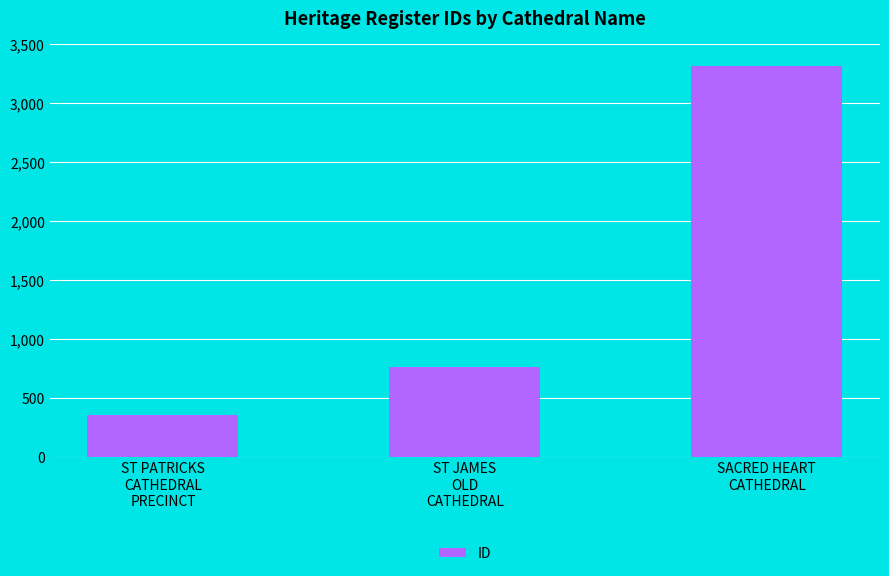

Rank the categories by value from lowest to highest.

ST PATRICKS
CATHEDRAL
PRECINCT, ST JAMES
OLD
CATHEDRAL, SACRED HEART
CATHEDRAL